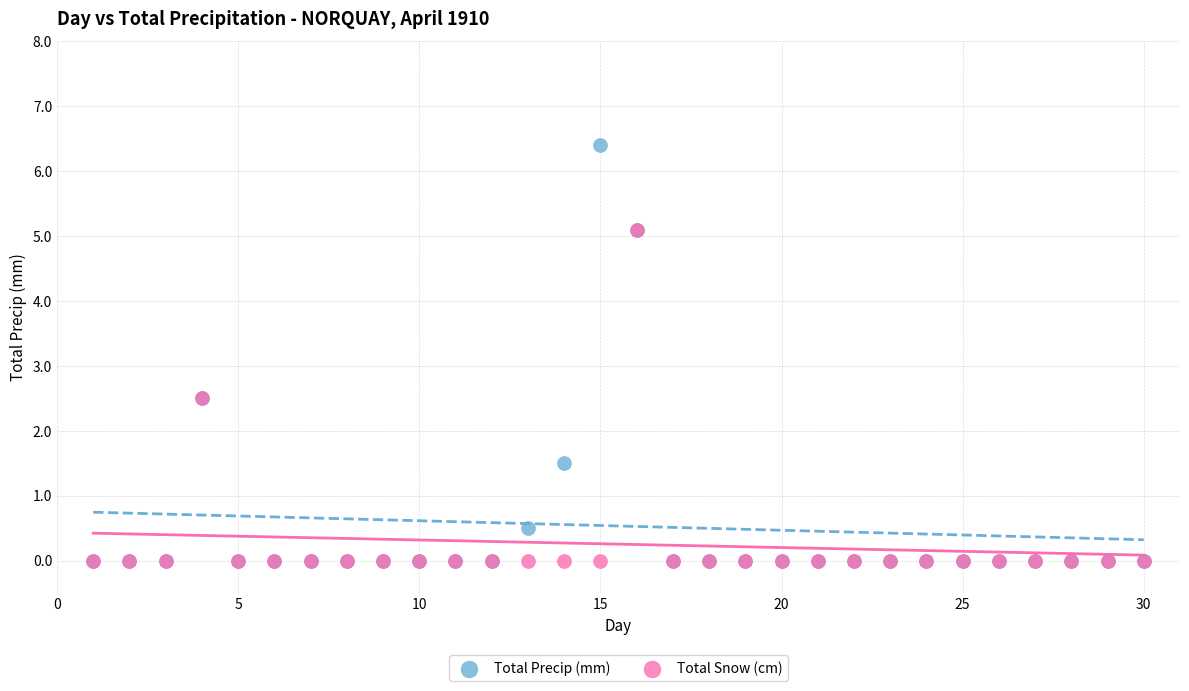

Which series has the widest spread of Y values?

Total Precip (mm)